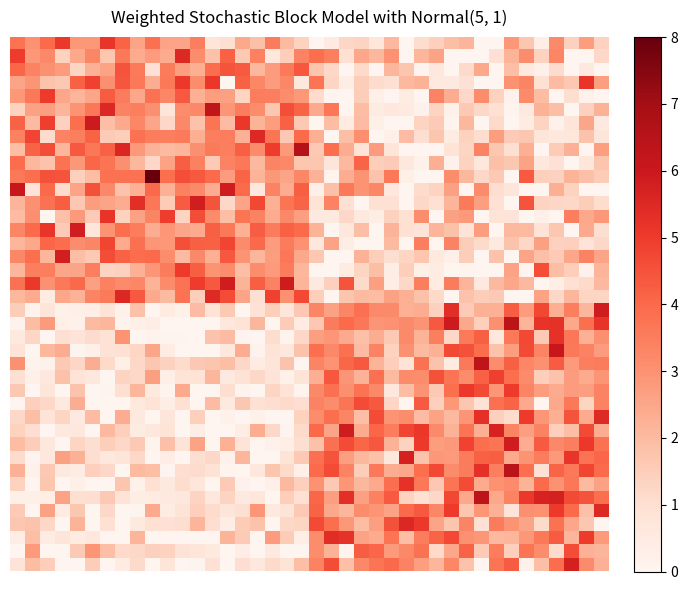

Count the number of data series in this chart.

40